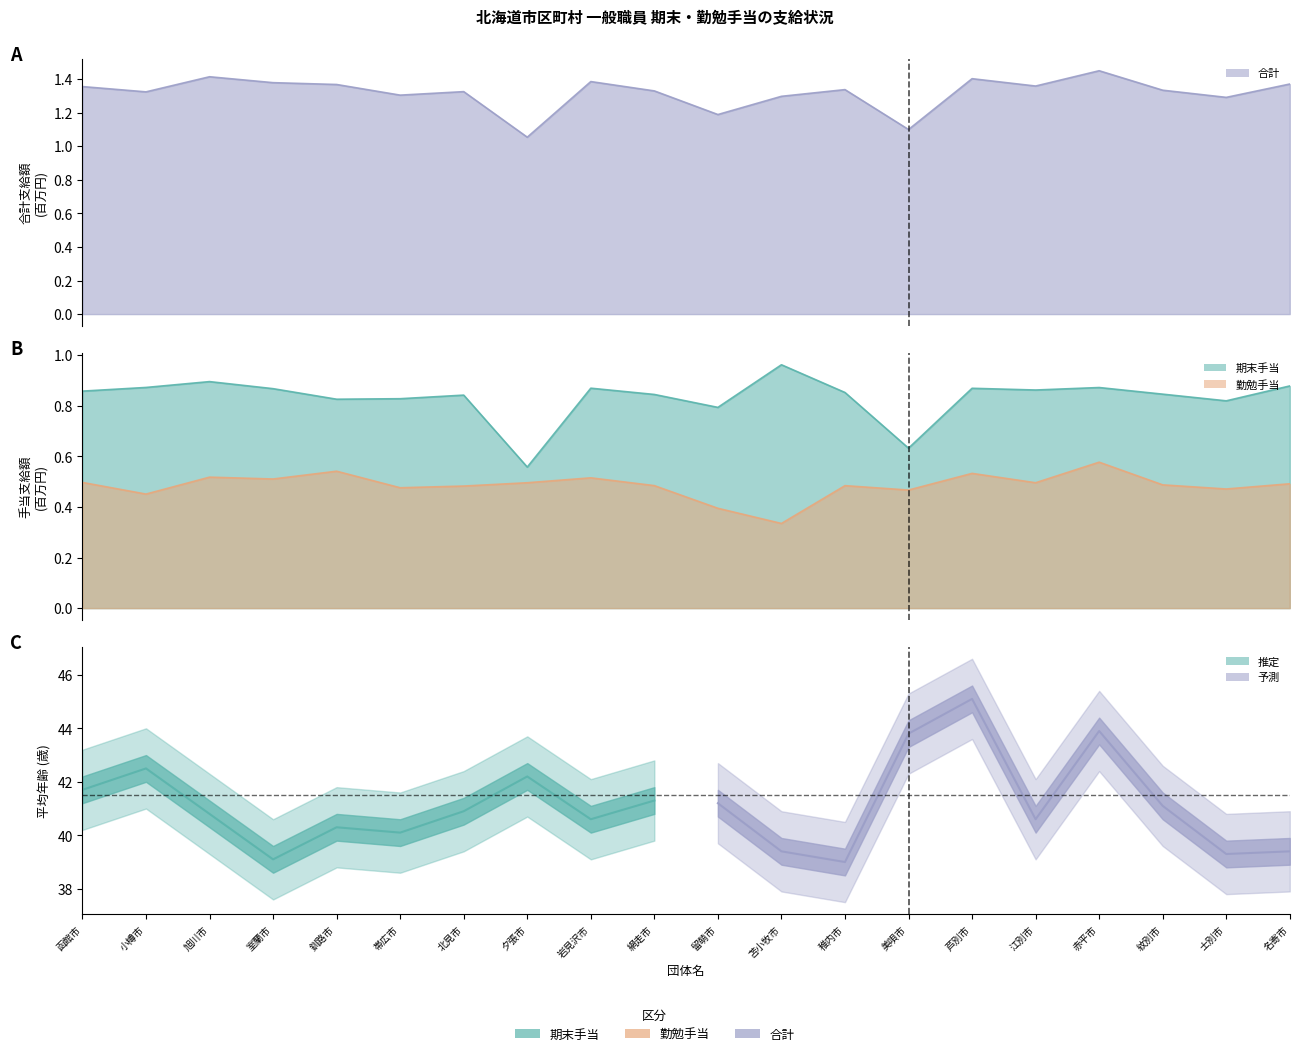

Reading left to right, list all the values displayed in this chart.

期末手当: 函館市=0.9	小樽市=0.9	旭川市=0.9	室蘭市=0.9	釧路市=0.8	帯広市=0.8	北見市=0.8	夕張市=0.6	岩見沢市=0.9	網走市=0.8	留萌市=0.8	苫小牧市=1.0	稚内市=0.9	美唄市=0.6	芦別市=0.9	江別市=0.9	赤平市=0.9	紋別市=0.8	士別市=0.8	名寄市=0.9
勤勉手当: 函館市=0.5	小樽市=0.5	旭川市=0.5	室蘭市=0.5	釧路市=0.5	帯広市=0.5	北見市=0.5	夕張市=0.5	岩見沢市=0.5	網走市=0.5	留萌市=0.4	苫小牧市=0.3	稚内市=0.5	美唄市=0.5	芦別市=0.5	江別市=0.5	赤平市=0.6	紋別市=0.5	士別市=0.5	名寄市=0.5
合計: 函館市=1.4	小樽市=1.3	旭川市=1.4	室蘭市=1.4	釧路市=1.4	帯広市=1.3	北見市=1.3	夕張市=1.1	岩見沢市=1.4	網走市=1.3	留萌市=1.2	苫小牧市=1.3	稚内市=1.3	美唄市=1.1	芦別市=1.4	江別市=1.4	赤平市=1.4	紋別市=1.3	士別市=1.3	名寄市=1.4